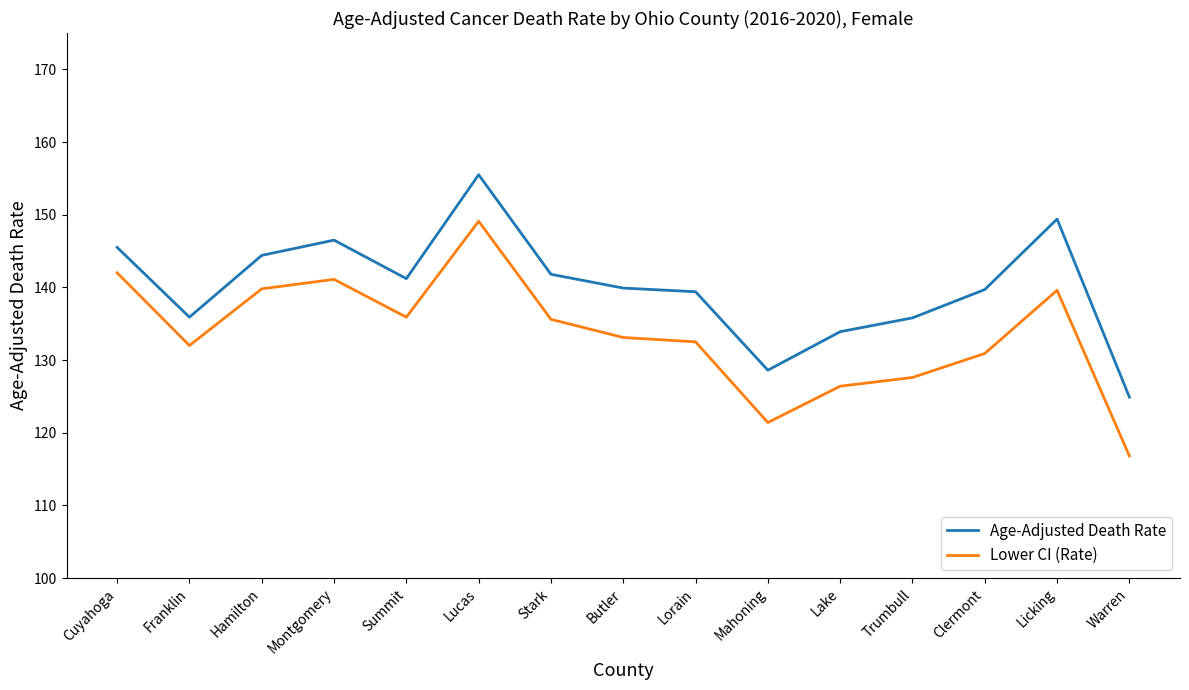

The Lower CI (Rate) series shows 139.8 at Hamilton. True or false?

True